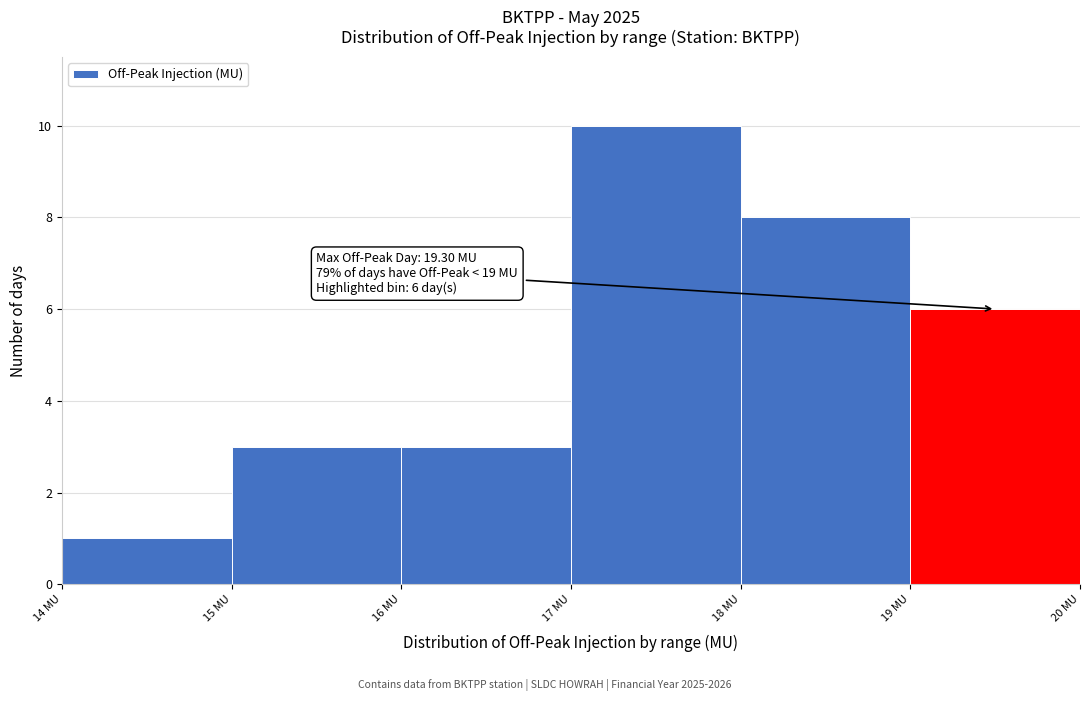

Which range on the x-axis has the tallest bar?

17 to 18